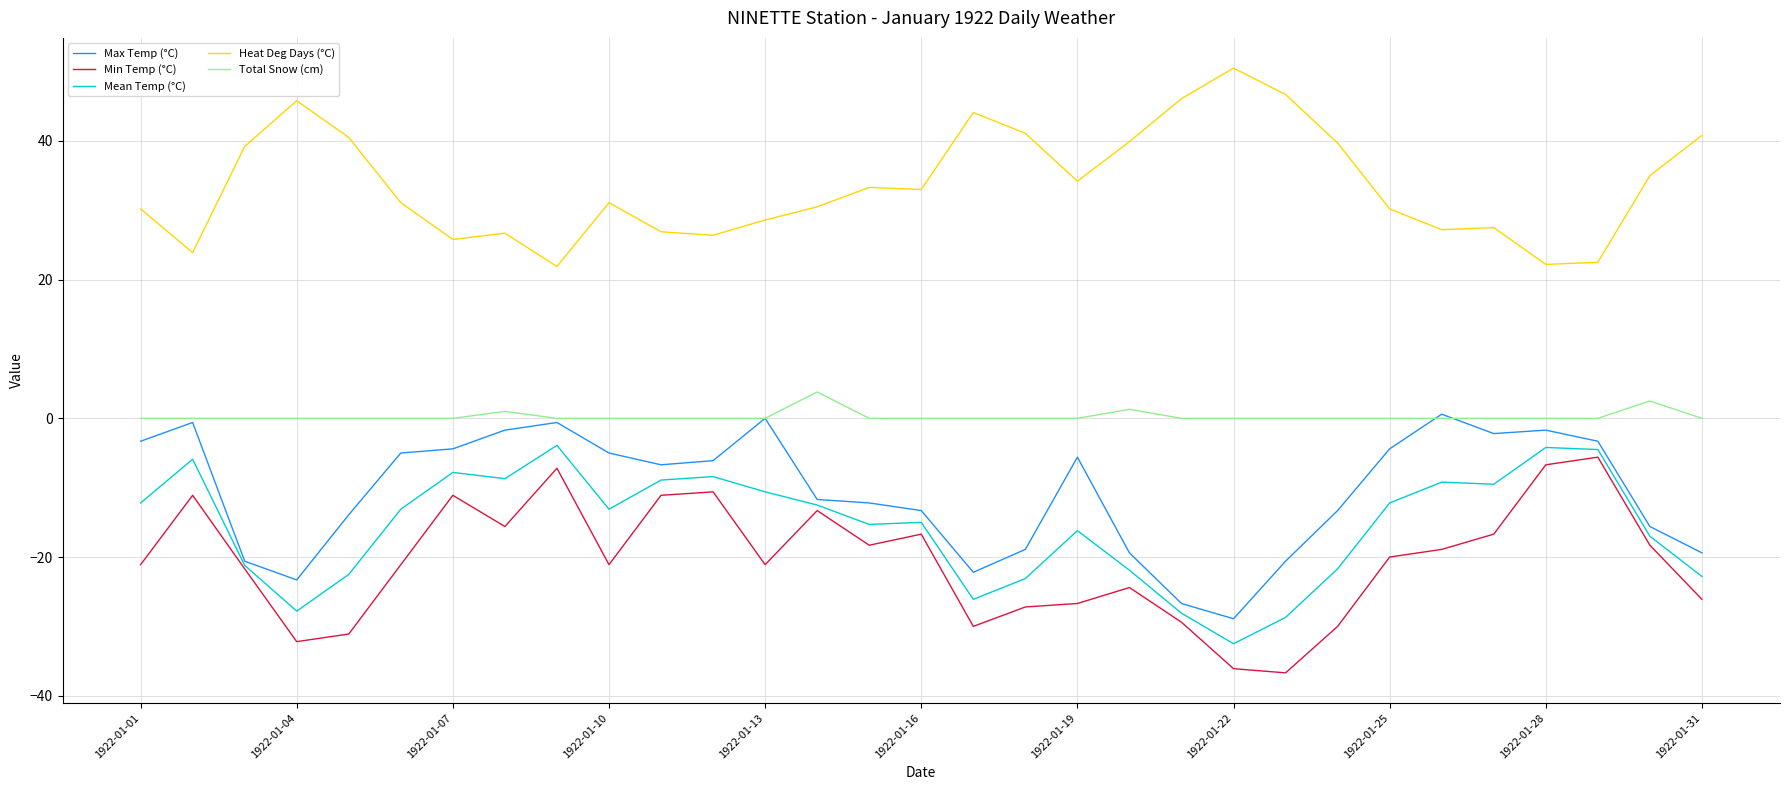

How many lines are shown in the chart?

5